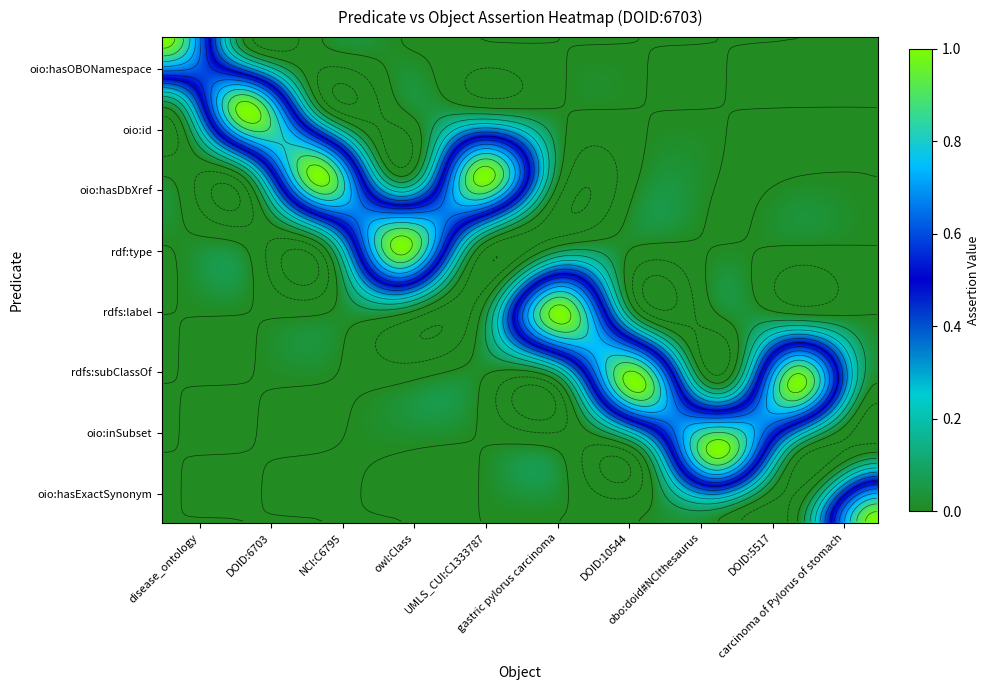

Count the oio:hasDbXref values in the range 0 to 1.

10